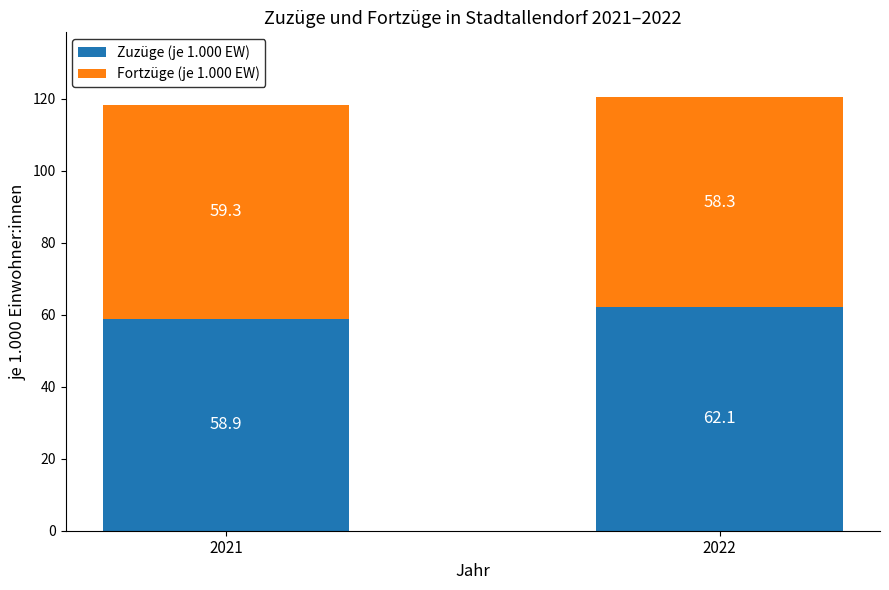

What is the total value across all series at 2022?

120.4